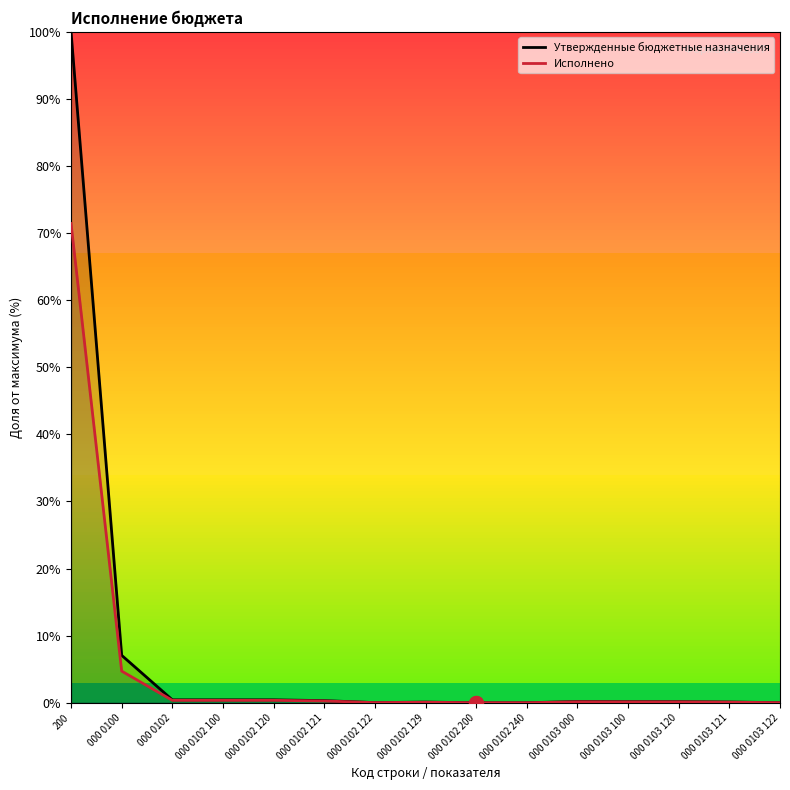

Which series contains the lowest Y value?

Исполнено